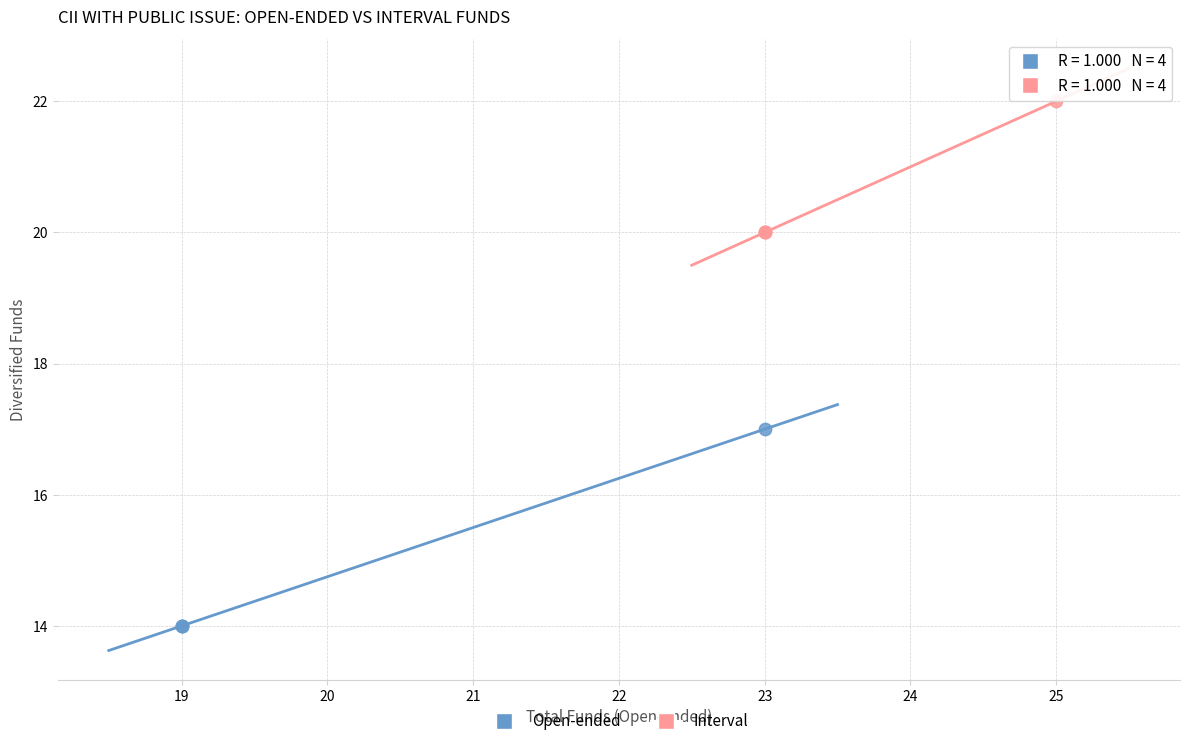

Which series contains the lowest Y value?

Open-ended